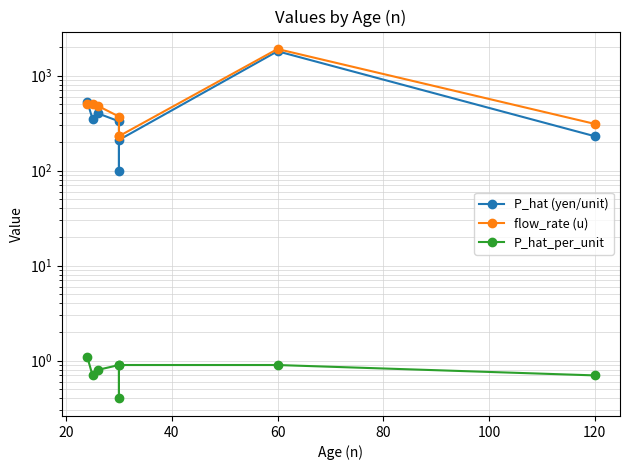

The P_hat_per_unit series shows 0.5 at 60. True or false?

False